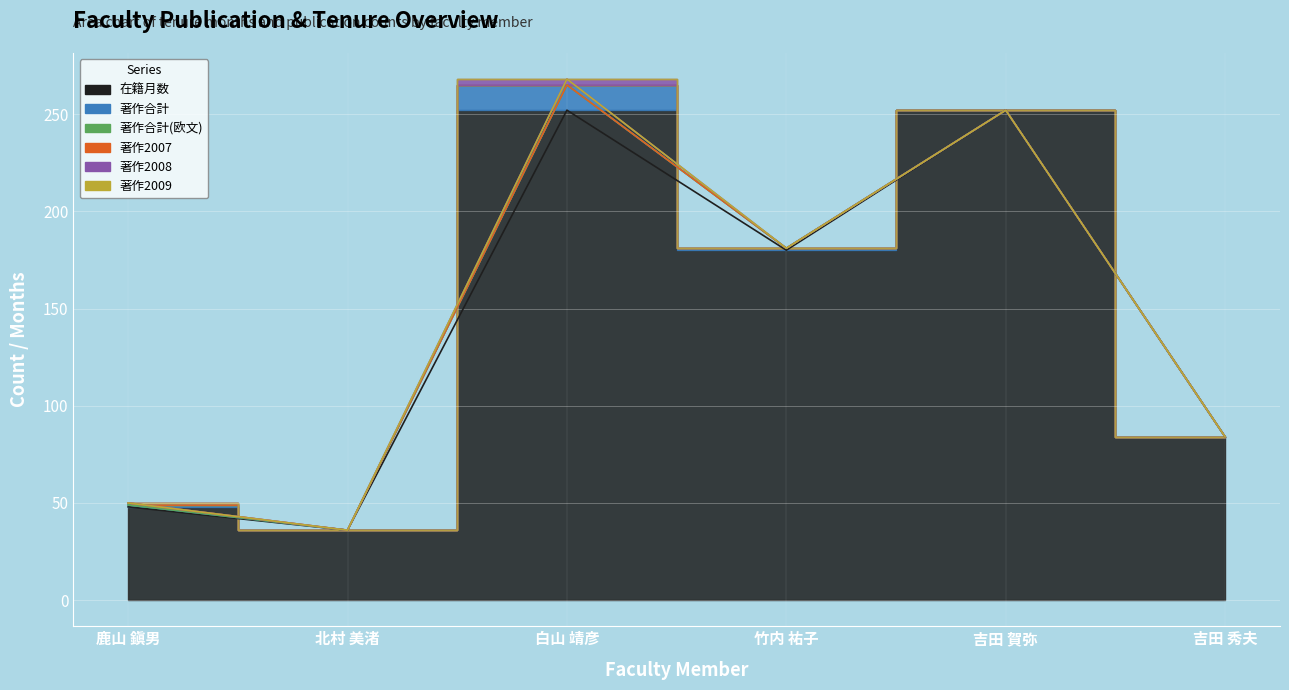

Is the value of 著作2009 at 竹内 祐子 greater than the value of 著作合計(欧文) at 吉田 賀弥?

No